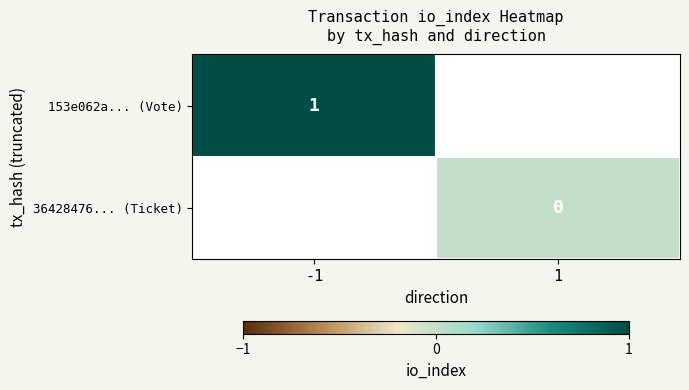

Which category has the highest value in the 36428476... (Ticket) series?

-1